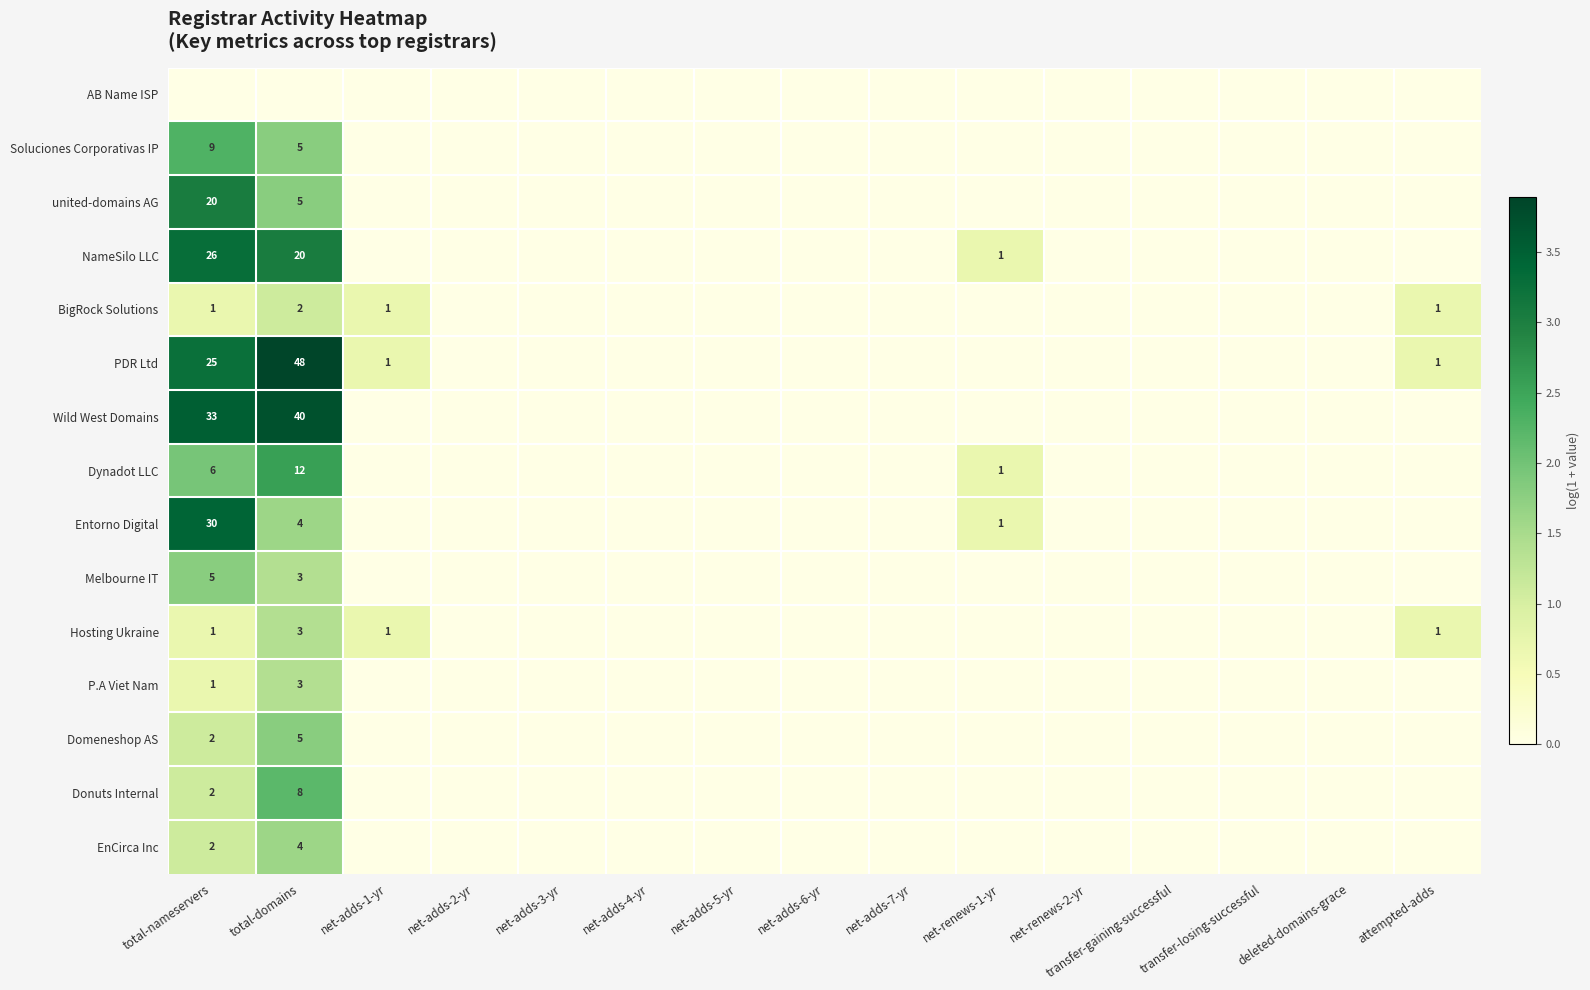

What is the difference between the maximum and minimum values in the Donuts Internal series?

2.2